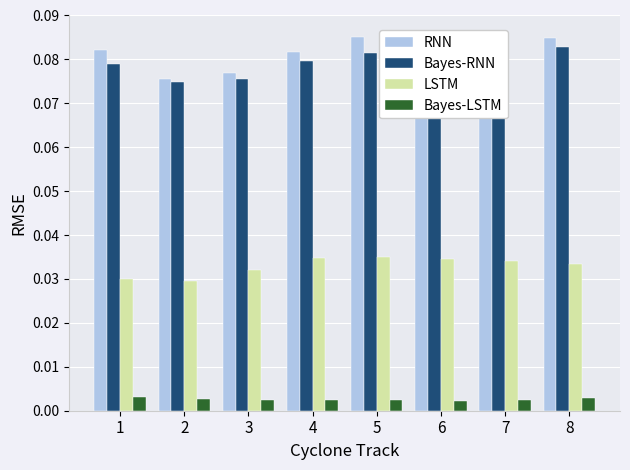

The value of RNN at 3 is 0.0. True or false?

False